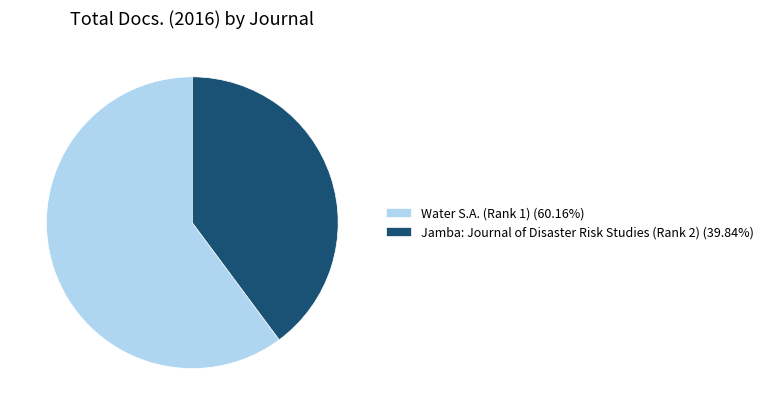

Approximately how many times larger is the value at Jamba: Journal of Disaster Risk Studies (Rank 2) (39.84%) compared to Water S.A. (Rank 1) (60.16%)?

0.7